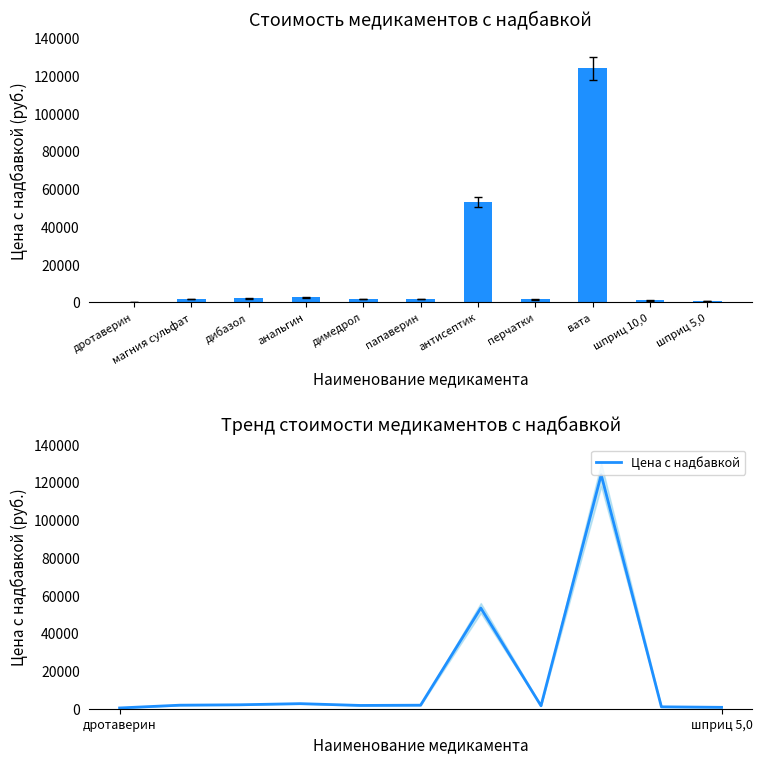

What position from the left is магния сульфат?

2